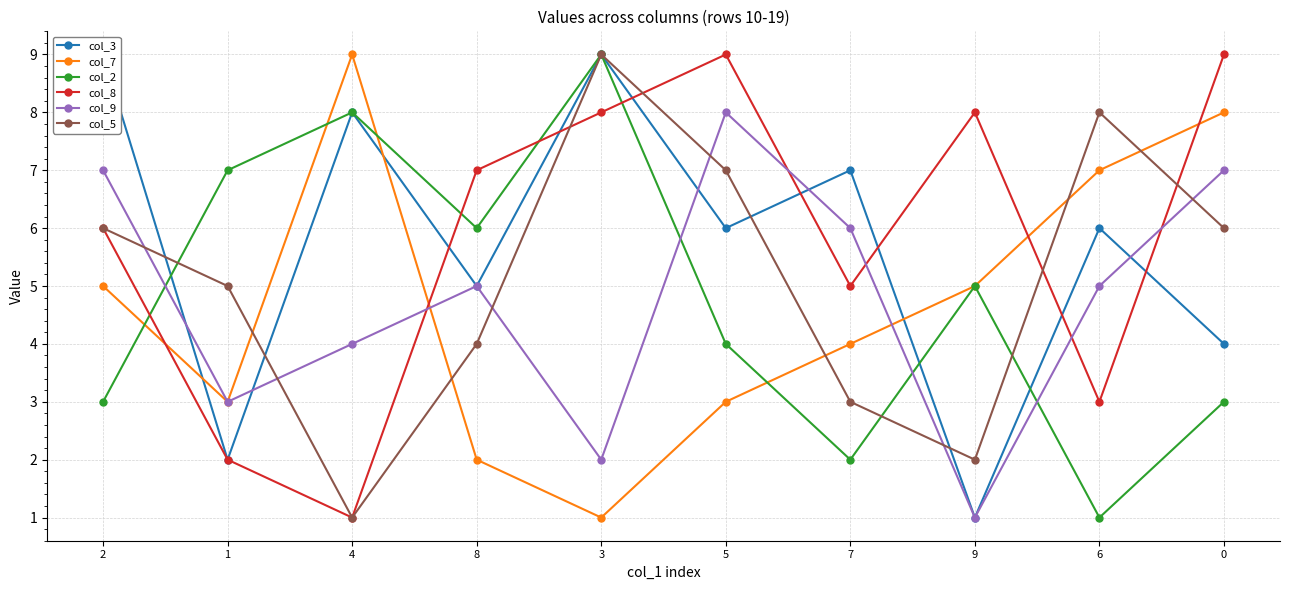

Which category has the lowest value across all series?

9